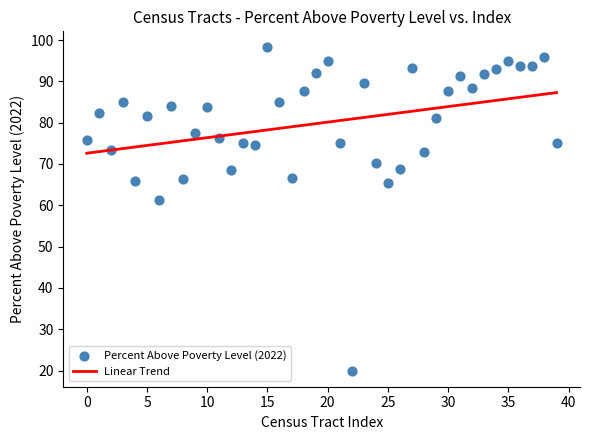

What is the range of Y values (max minus min)?

78.2